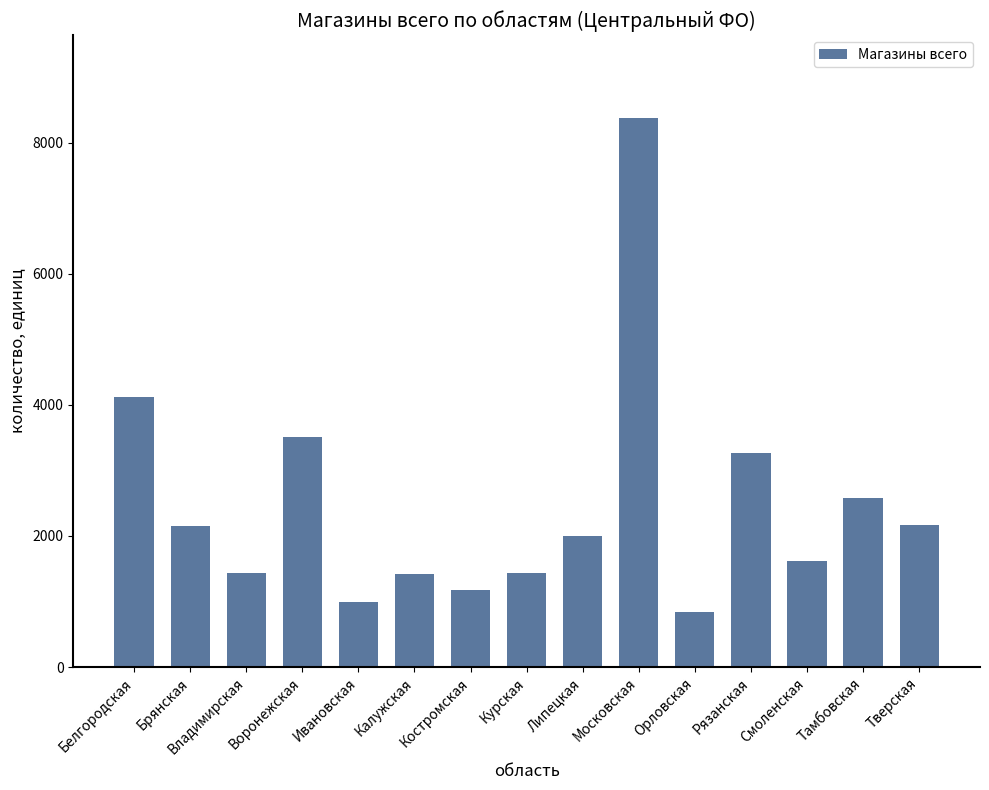

The chart shows a value of 14172 at Московская. True or false?

False